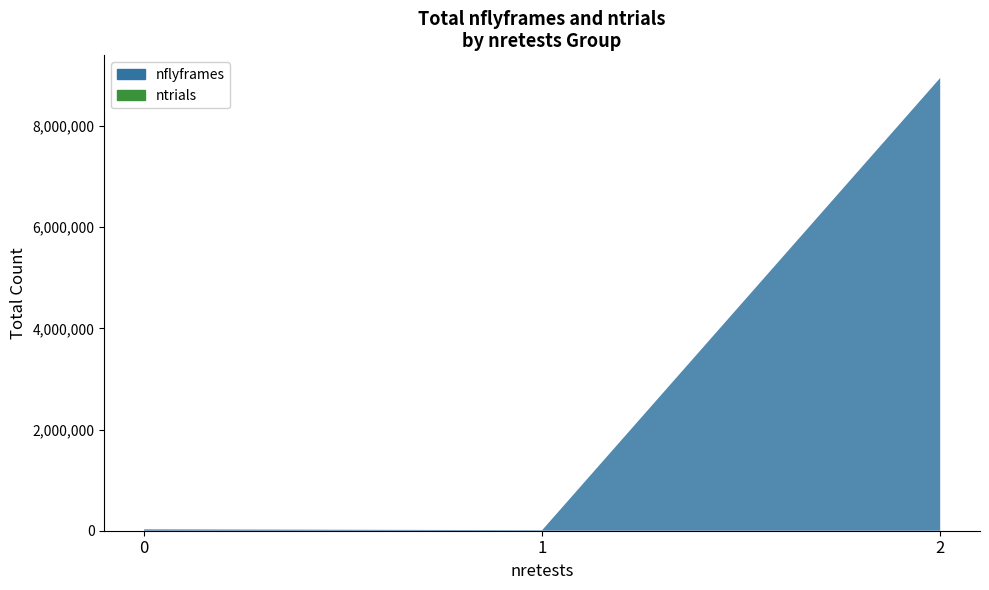

True or false: ntrials and nflyframes cross at least once.

False